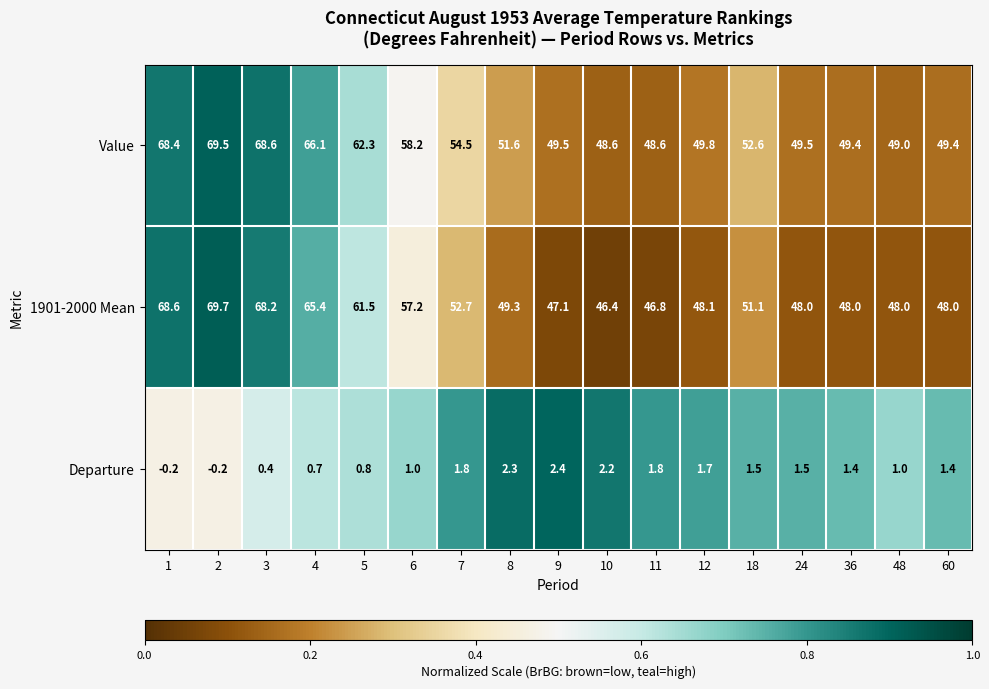

Is it true that 1901-2000 Mean equals 17.5 at 8?

False